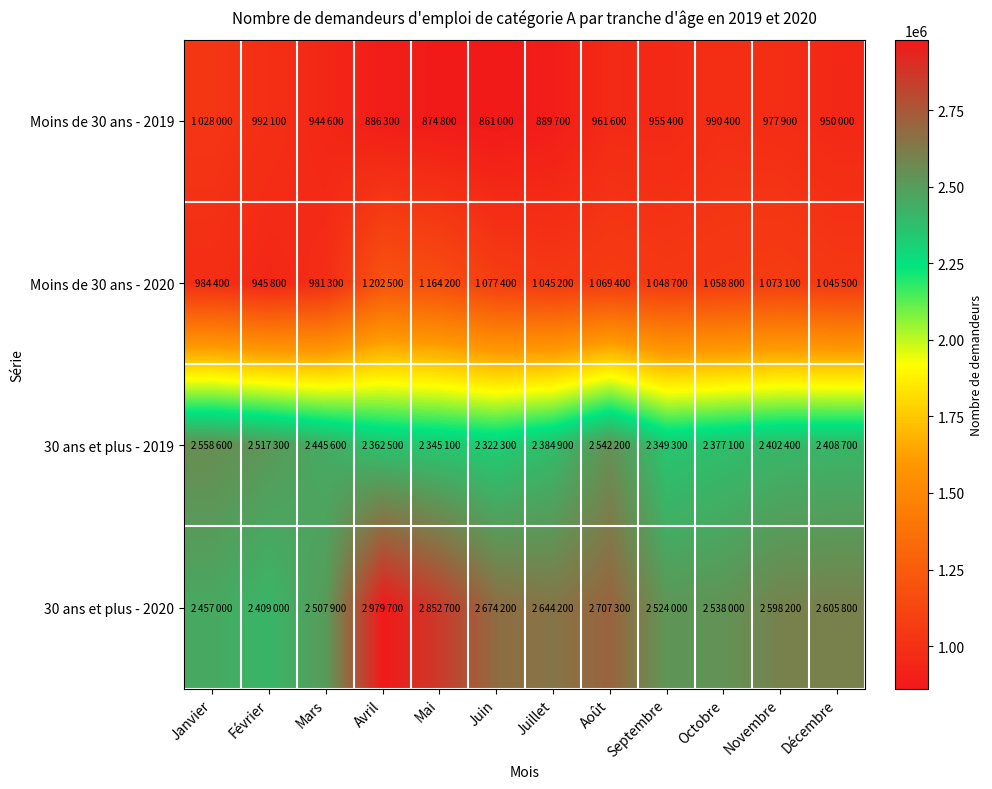

Which series has the largest total across all categories?

30 ans et plus - 2020